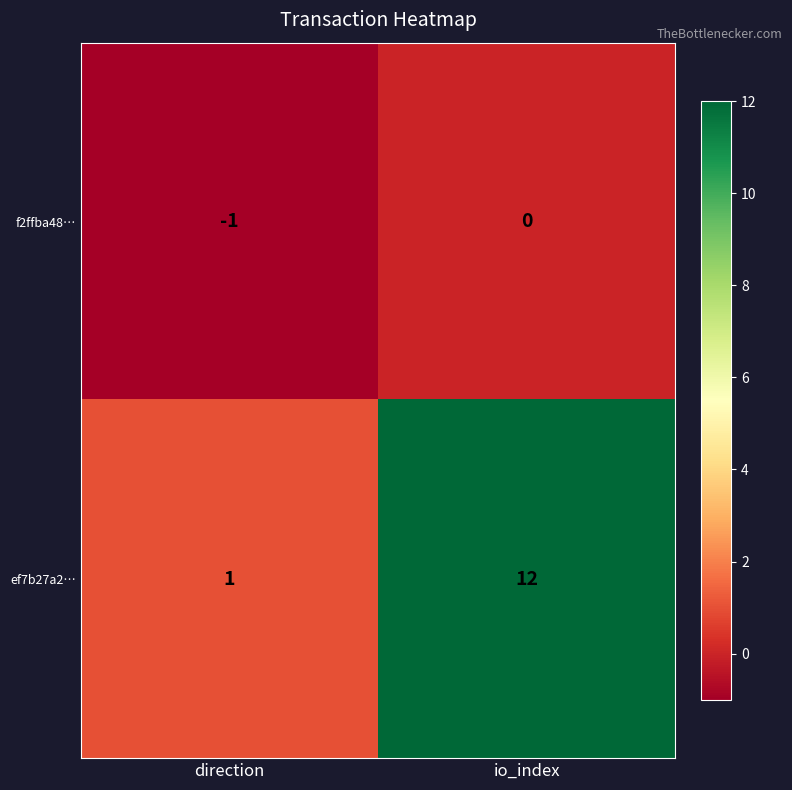

Rank the series at io_index from lowest to highest value.

f2ffba48…, ef7b27a2…